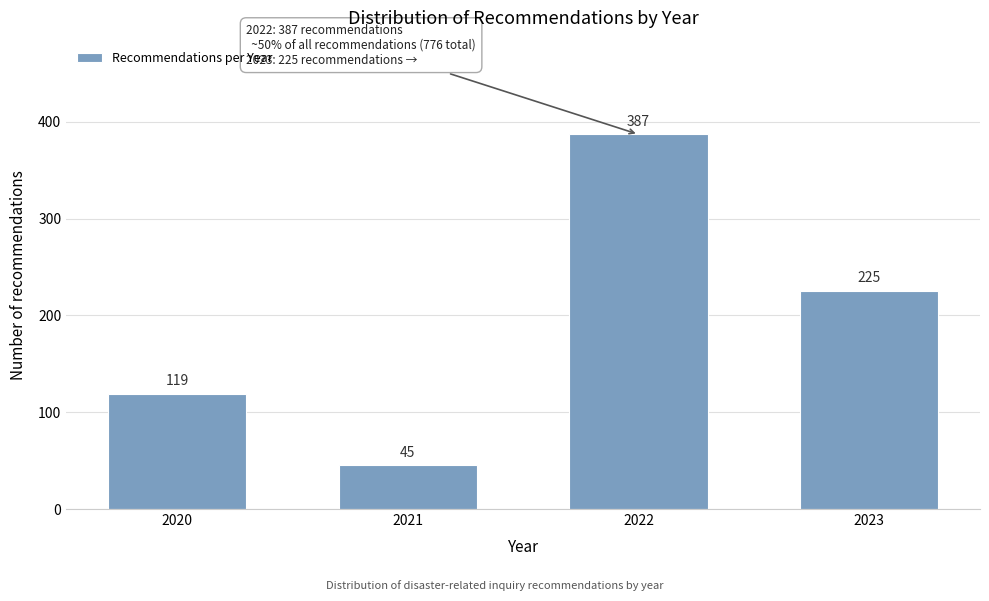

Reading right to left, extract all data points from this chart.

225	387	45	119